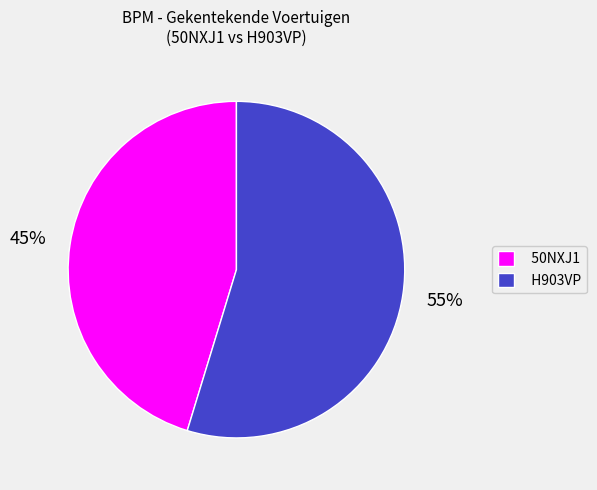

Is the sum of H903VP and 50NXJ1 greater than half?

Yes